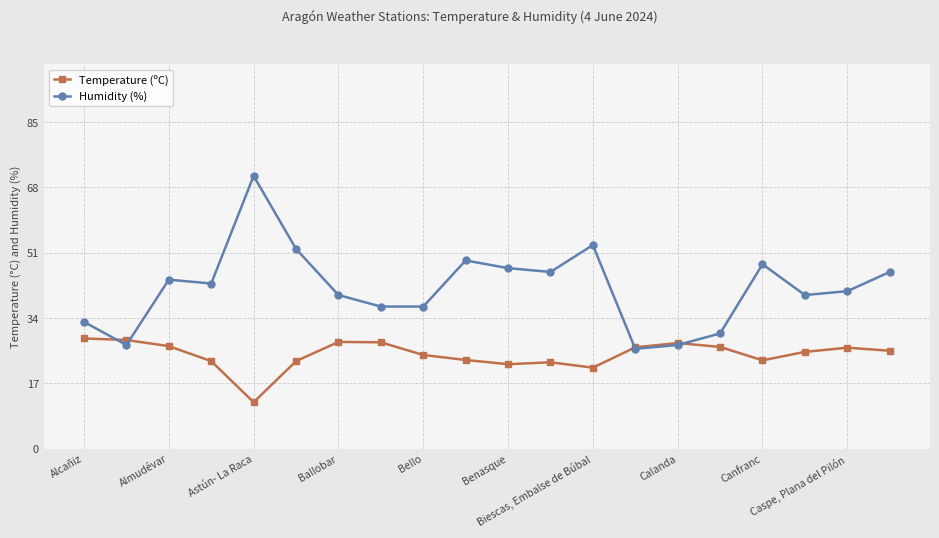

Which series has the largest total across all categories?

Humidity (%)